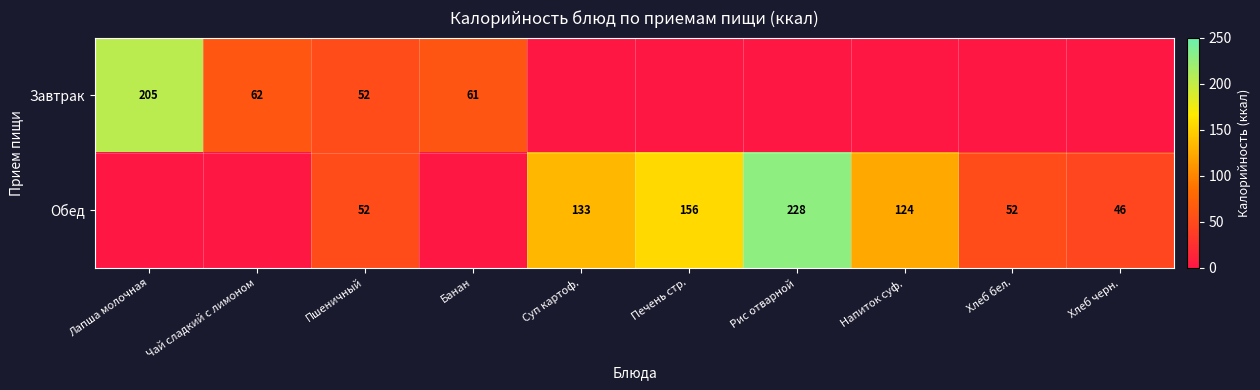

Is the value of Завтрак at Чай сладкий с лимоном greater than the value of Обед at Пшеничный?

Yes